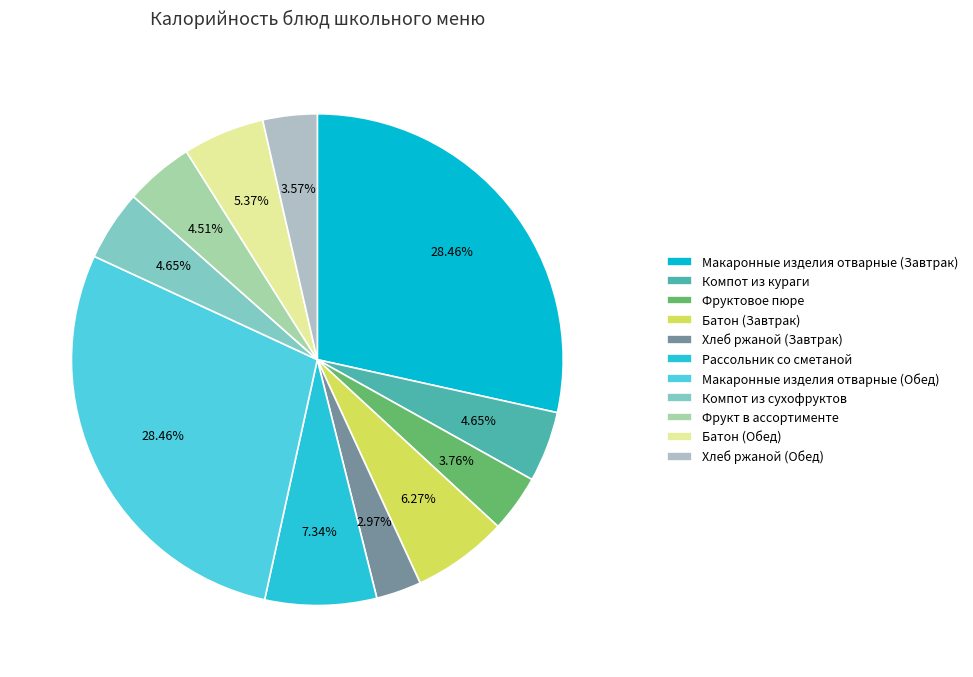

To the nearest percent, what portion does Компот из сухофруктов represent?

5%